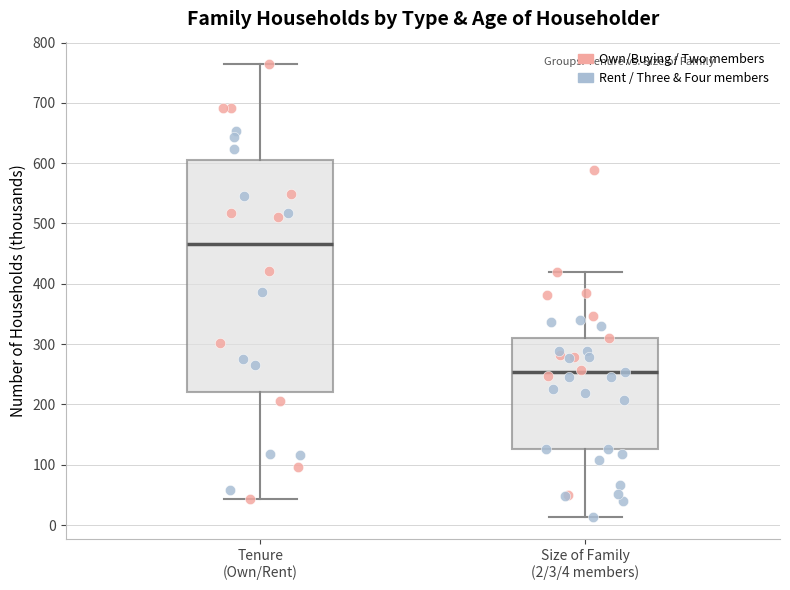

Where is the upper edge of the box for Tenure (Own/Rent) on the y-axis? The values are not printed on the chart, so give them approximately, as read against the axis.

600